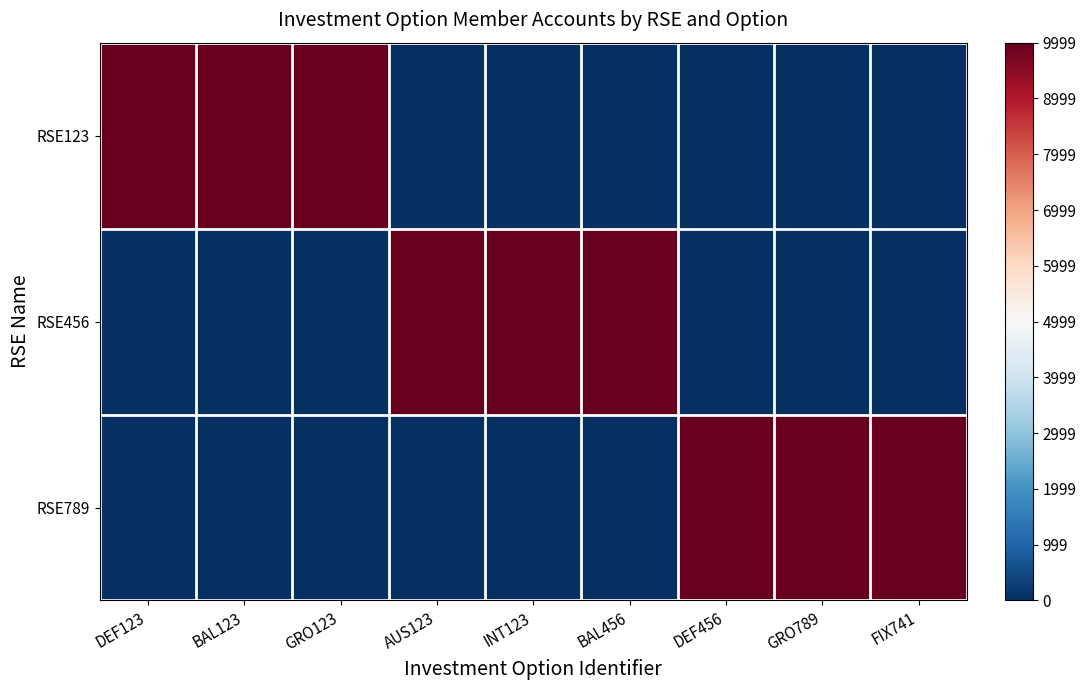

Reading right to left, list all the values displayed in this chart.

RSE123: FIX741=0	GRO789=0	DEF456=0	BAL456=0	INT123=0	AUS123=0	GRO123=9999	BAL123=9999	DEF123=9999
RSE456: FIX741=0	GRO789=0	DEF456=0	BAL456=9999	INT123=9999	AUS123=9999	GRO123=0	BAL123=0	DEF123=0
RSE789: FIX741=9999	GRO789=9999	DEF456=9999	BAL456=0	INT123=0	AUS123=0	GRO123=0	BAL123=0	DEF123=0